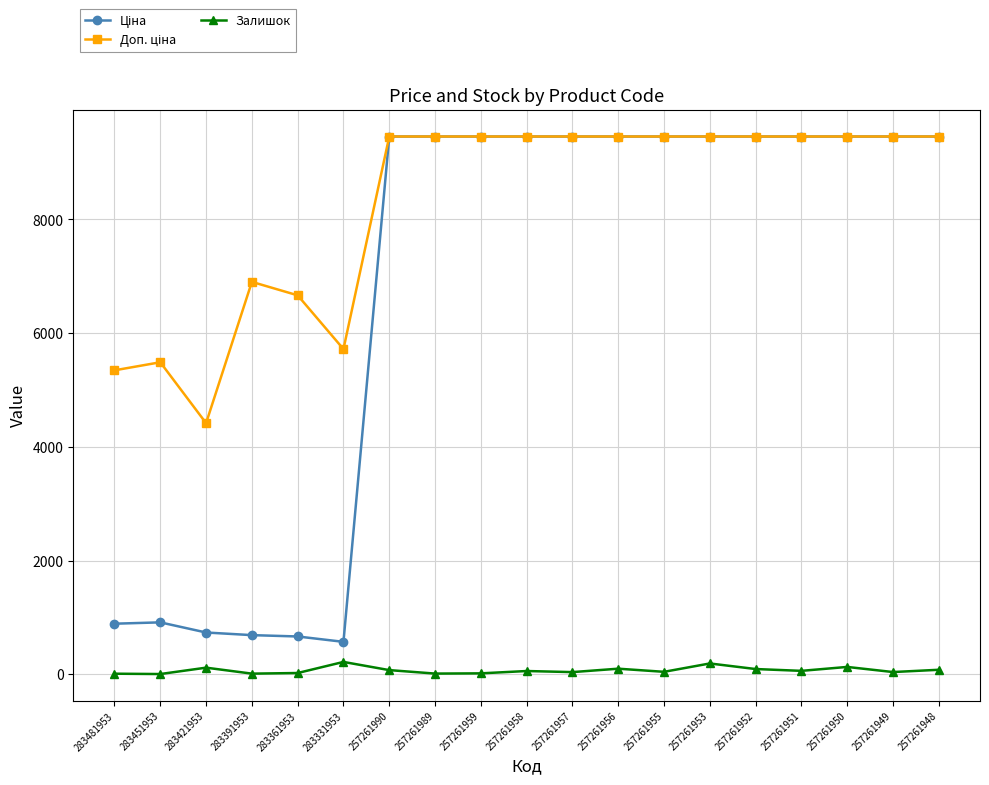

True or false: Залишок has more than 2 interior local peaks.

True